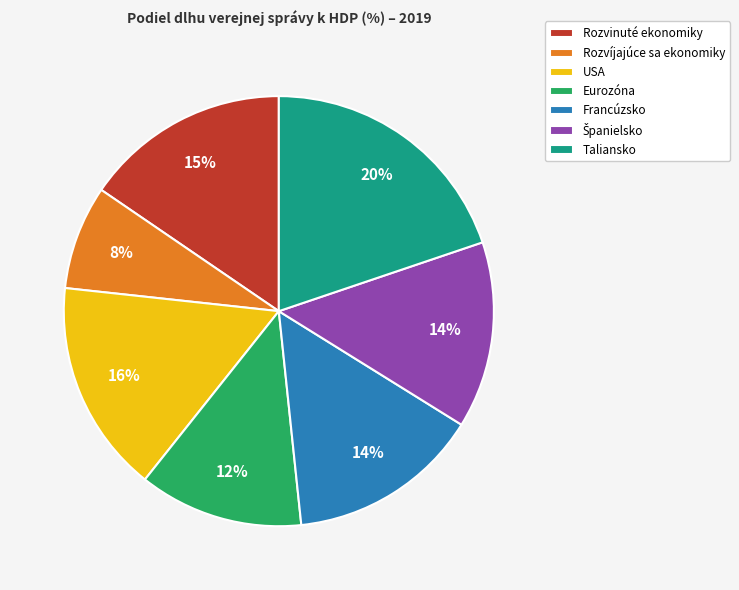

Between Eurozóna and Taliansko, which is larger?

Taliansko